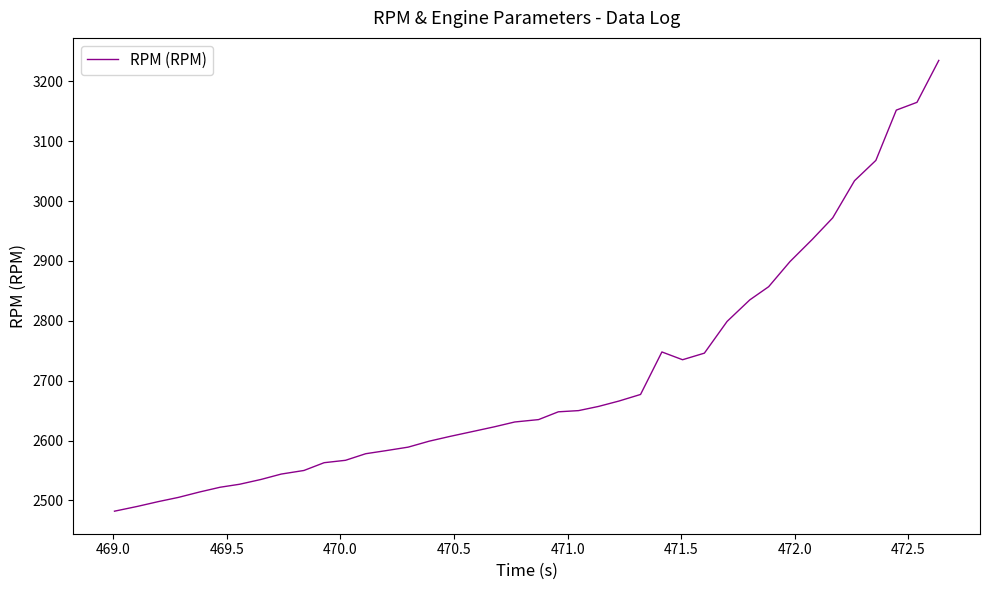

What is the minimum value shown in the chart?

2482